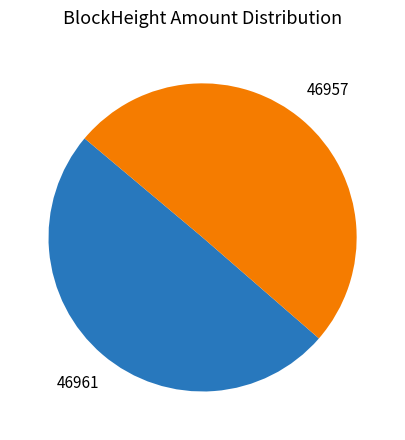

Is it true that 46957 is 58% of the pie?

False